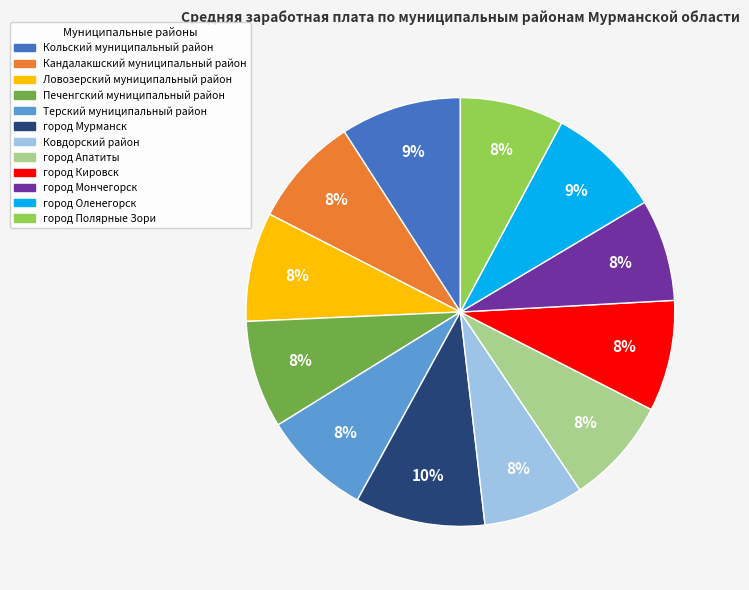

Count the number of slices in the pie.

12